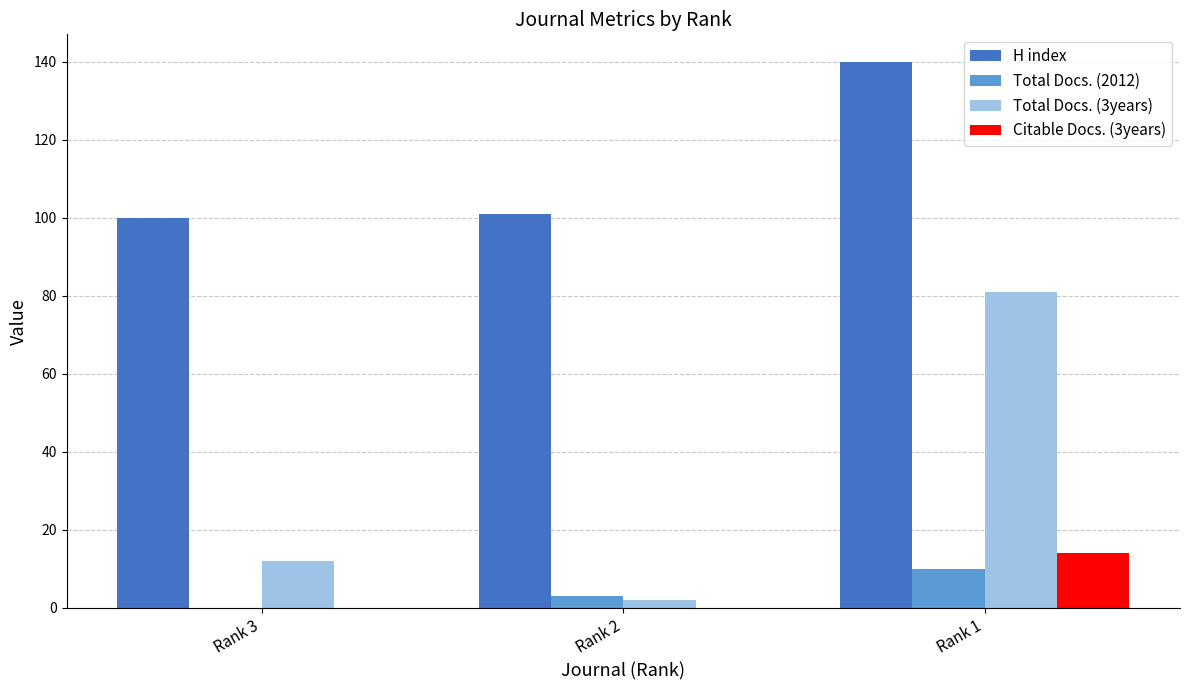

Between Rank 3 and Rank 2, which series saw the biggest shift?

Total Docs. (3years)